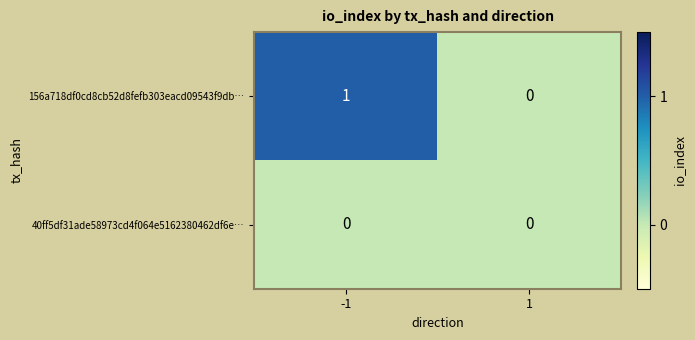

Which series has the largest total across all categories?

156a718df0cd8cb52d8fefb303eacd09543f9db…